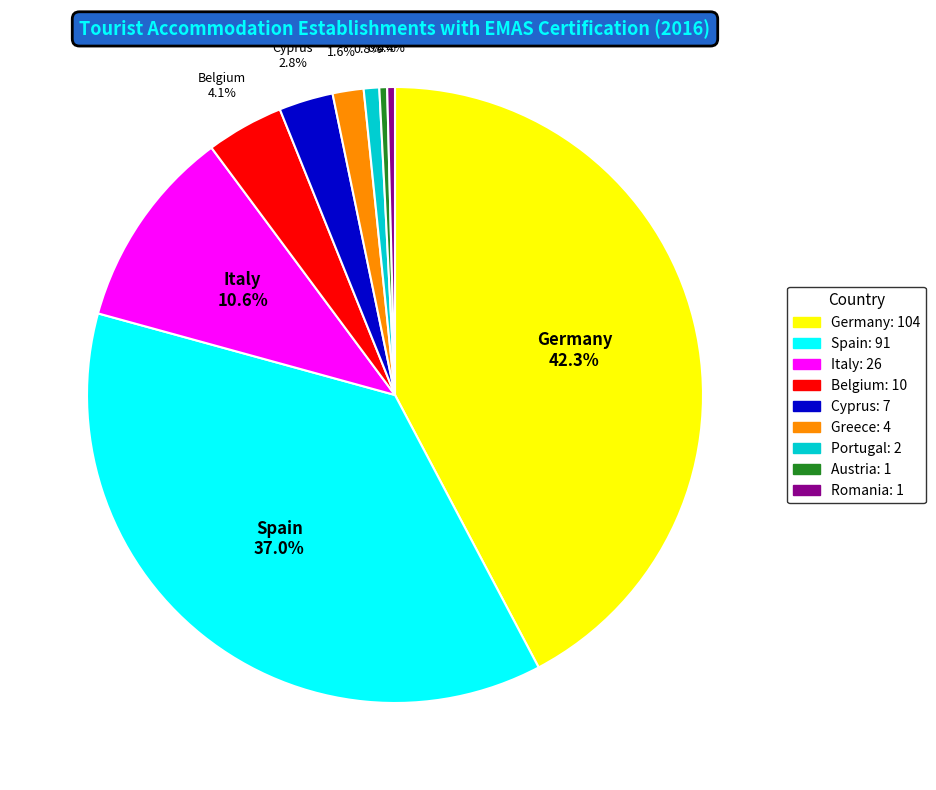

How many slices are in this pie chart?

9